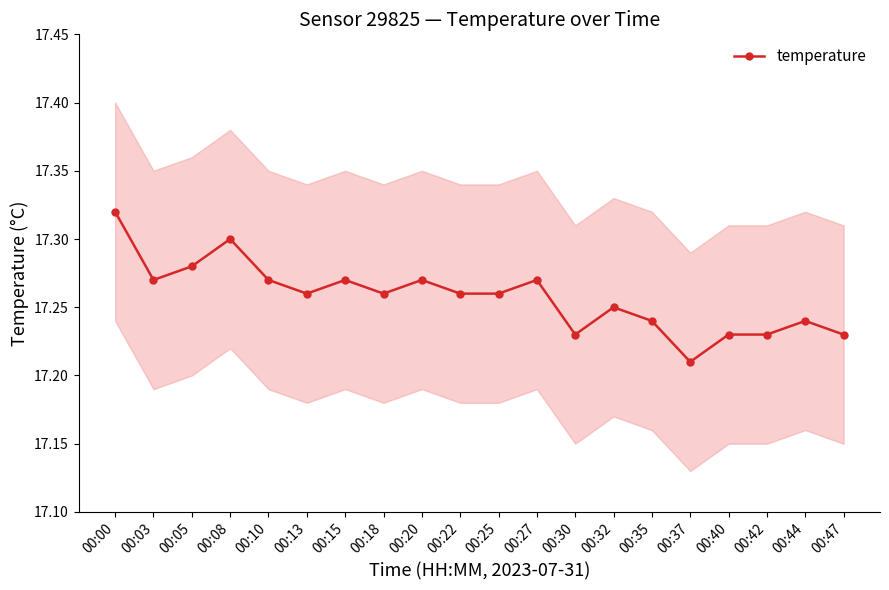

How many values are between 17 and 18?

20